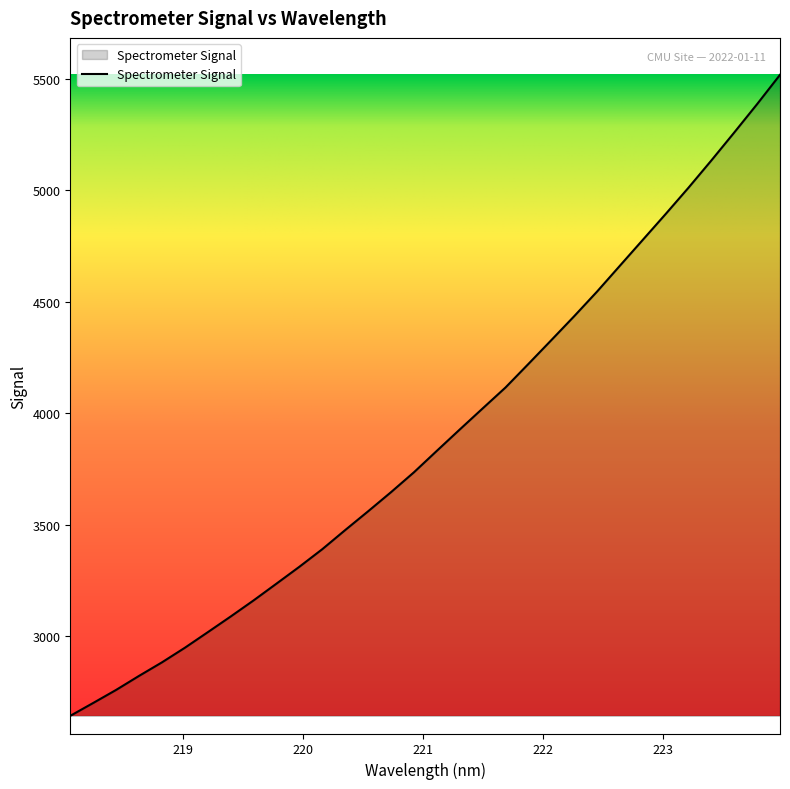

What is the maximum value shown in the chart?

5517.1